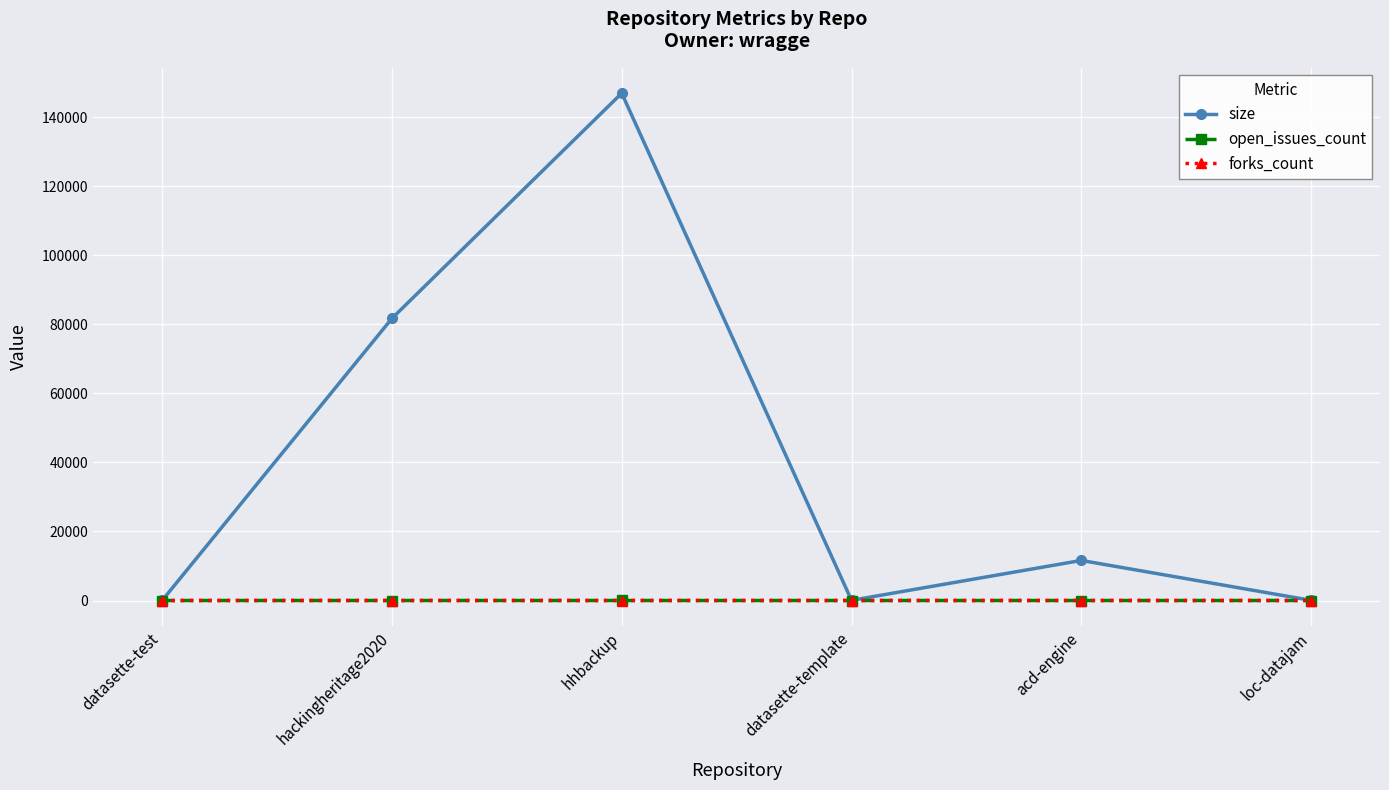

What is the spread (max minus min) of values at datasette-test?

19